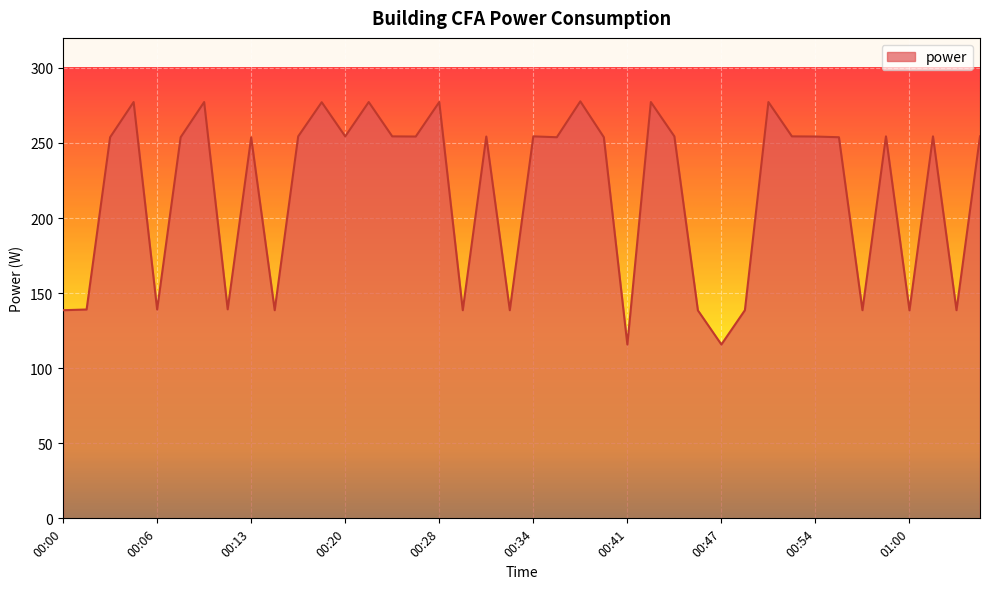

What is the greatest value displayed?

277.7